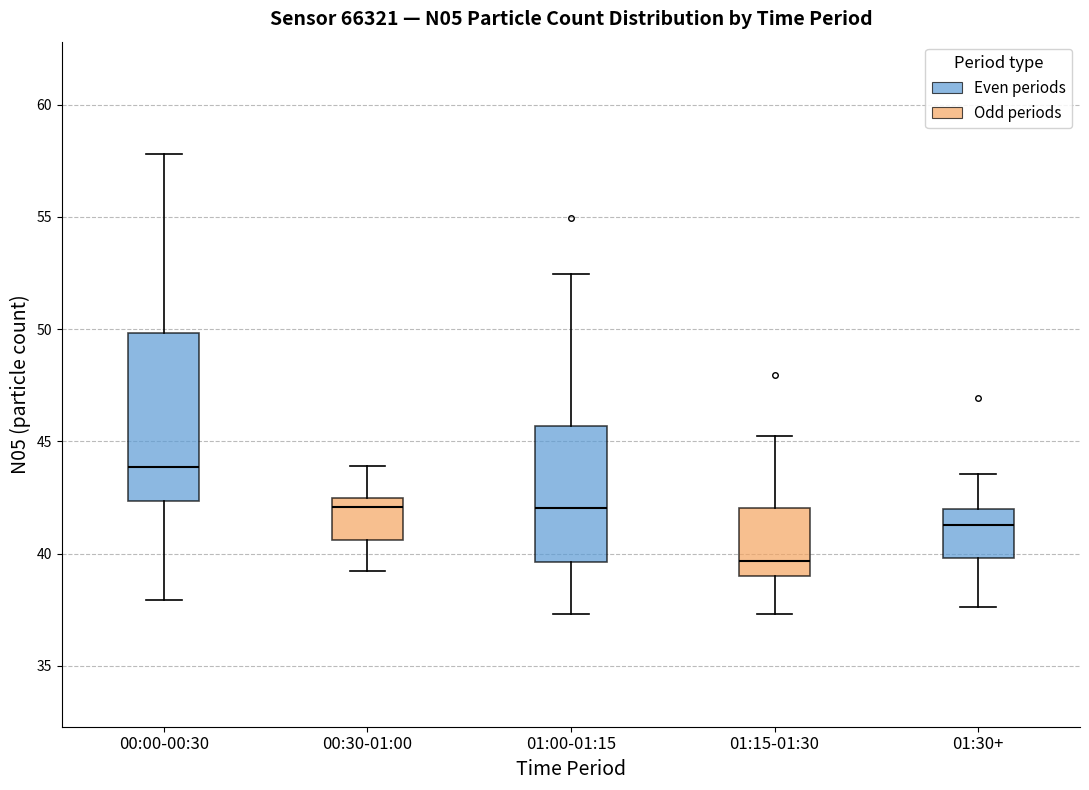

Reading left to right, transcribe this box plot: for each box, give where its median line is, the range the box spans, and where its two whiskers end, as read against the y-axis. The values are not printed on the chart, so give them approximately, as read against the axis.

00:00-00:30: median 44.0, box 42.5 to 50.0, whiskers 38.0 to 58.0
00:30-01:00: median 42.0, box 40.5 to 42.5, whiskers 39.0 to 44.0
01:00-01:15: median 42.0, box 39.5 to 45.5, whiskers 37.5 to 52.5
01:15-01:30: median 39.5, box 39.0 to 42.0, whiskers 37.5 to 45.0
01:30+: median 41.5, box 40.0 to 42.0, whiskers 37.5 to 43.5